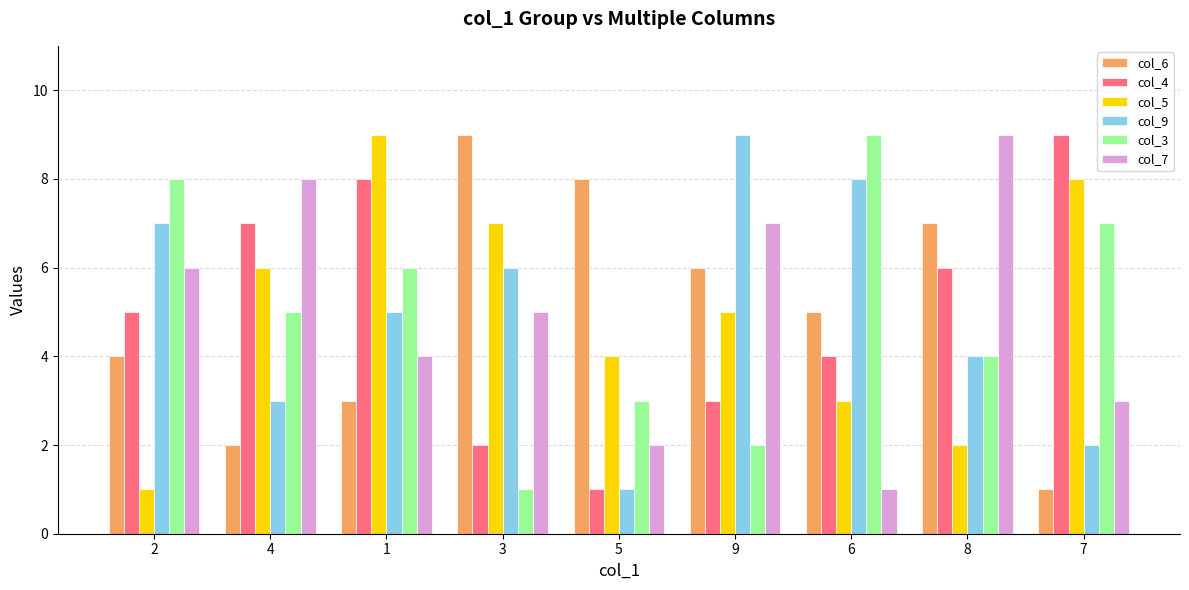

Is the value of col_4 at 1 greater than the value of col_5 at 8?

Yes